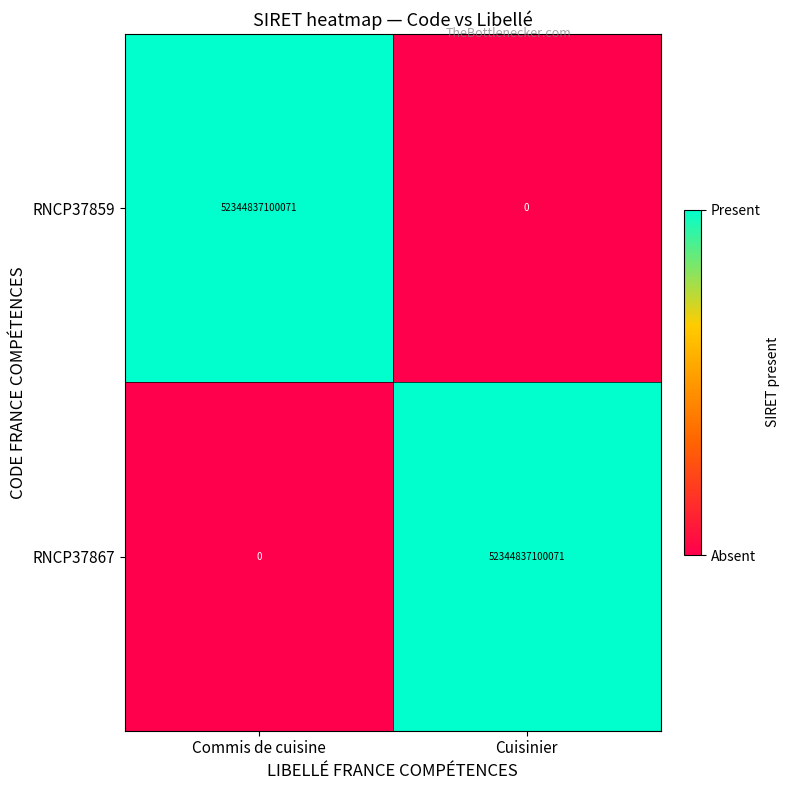

The RNCP37859 series shows 0 at Cuisinier. True or false?

True